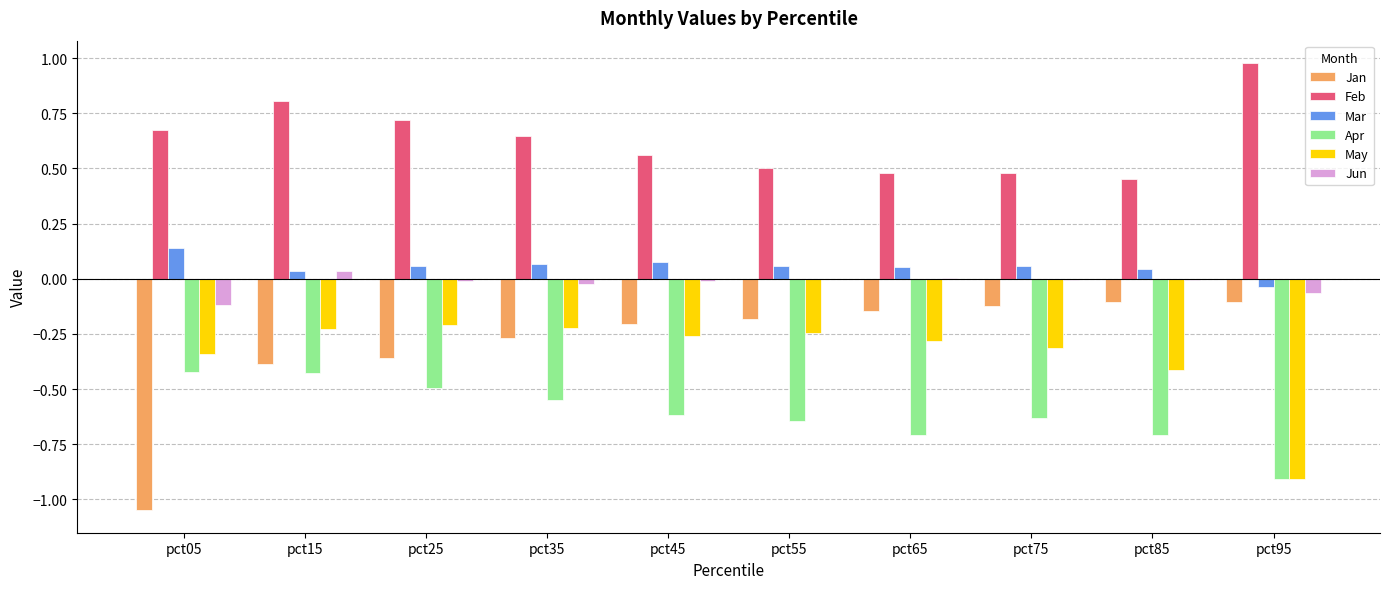

Are the bars grouped side by side (vs. stacked)?

Yes